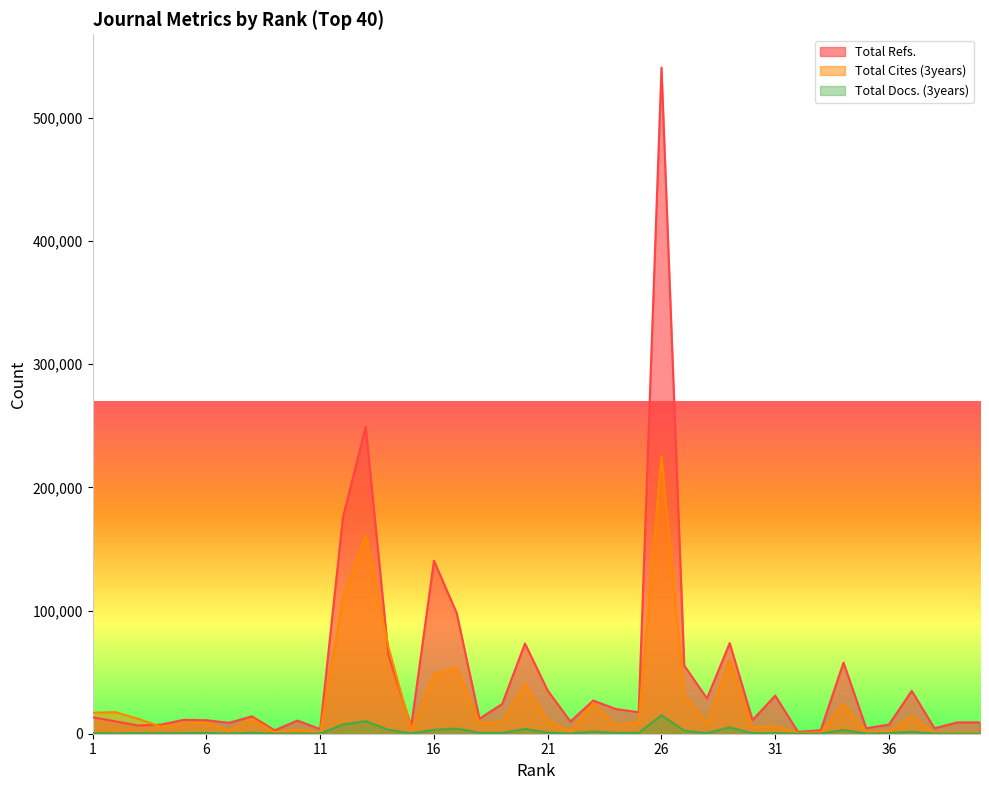

What is the total value across all series at 38?

5283